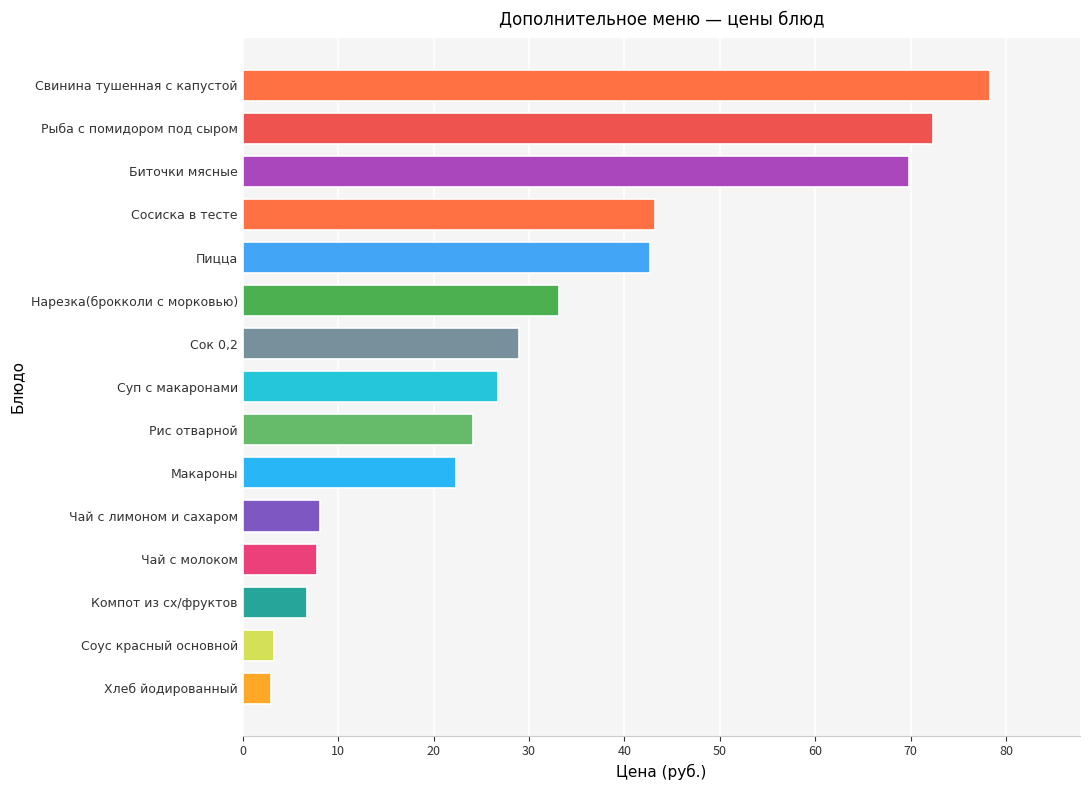

The chart shows a value of 18.3 at Нарезка(брокколи с морковью). True or false?

False